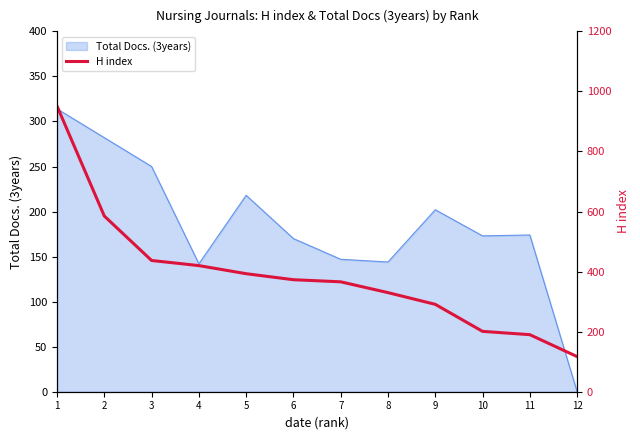

Reading left to right, transcribe all the data shown in this chart.

951	585	437	420	393	373	366	330	291	201	190	117